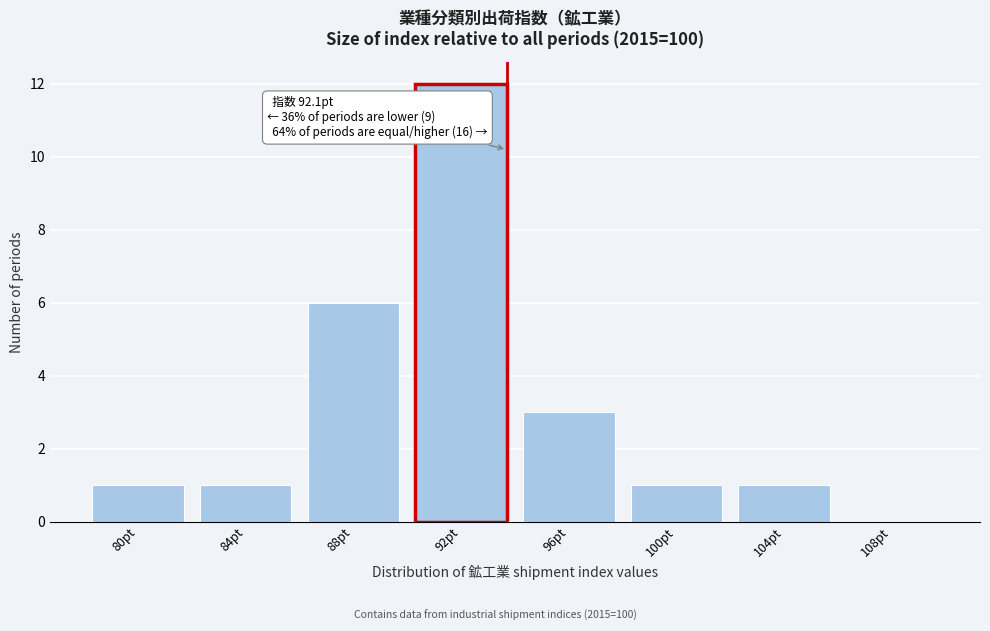

Reading left to right, list all the values displayed in this chart.

80pt=1	84pt=1	88pt=6	92pt=12	96pt=3	100pt=1	104pt=1	108pt=0